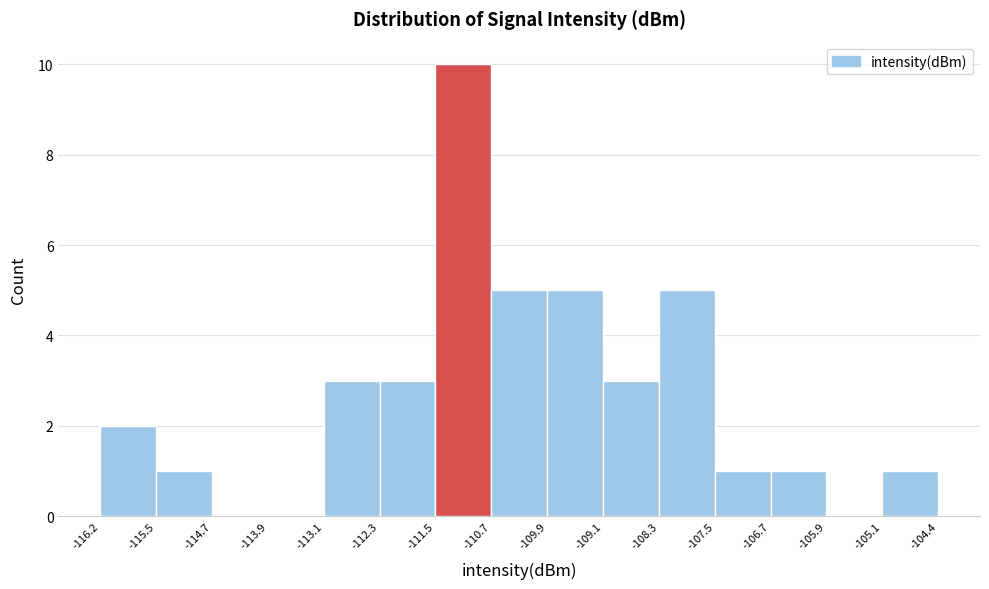

How tall is the bar that spans -116.2 to -115.5 on the x-axis? The values are not printed on the chart, so give them approximately, as read against the axis.

2